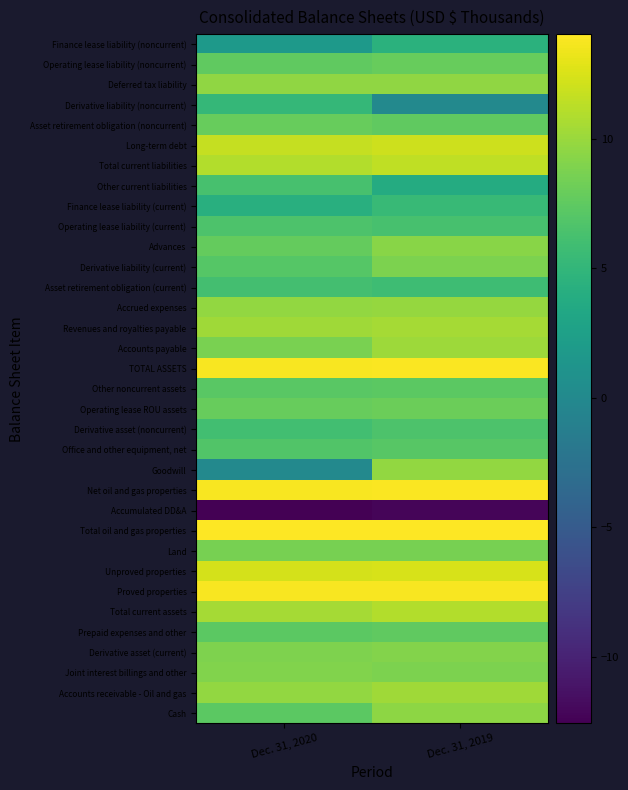

What is the spread (max minus min) of values at Dec. 31, 2020?

26.6